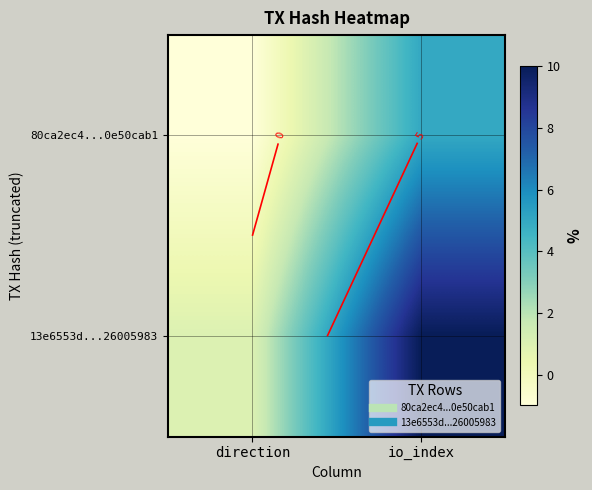

Count the 13e6553d...26005983 values in the range 1 to 10.

2